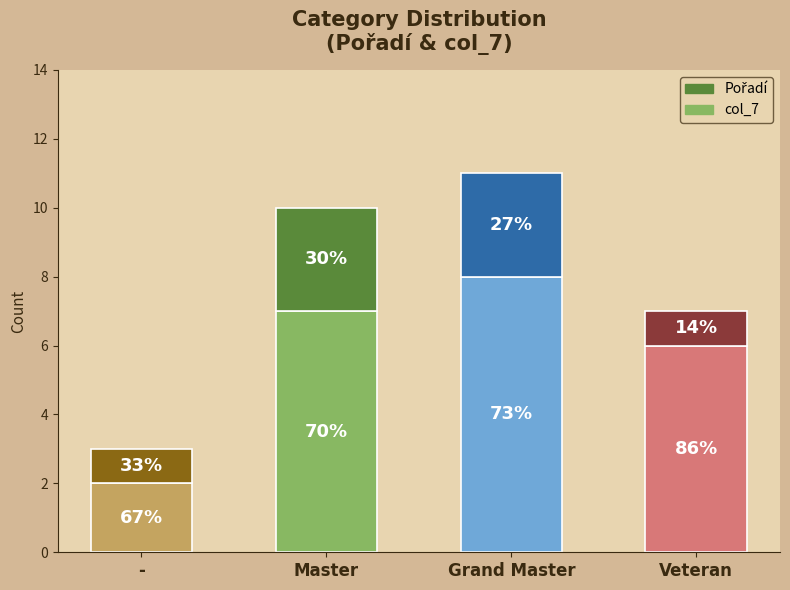

What is the average value of the col_7 series?

6